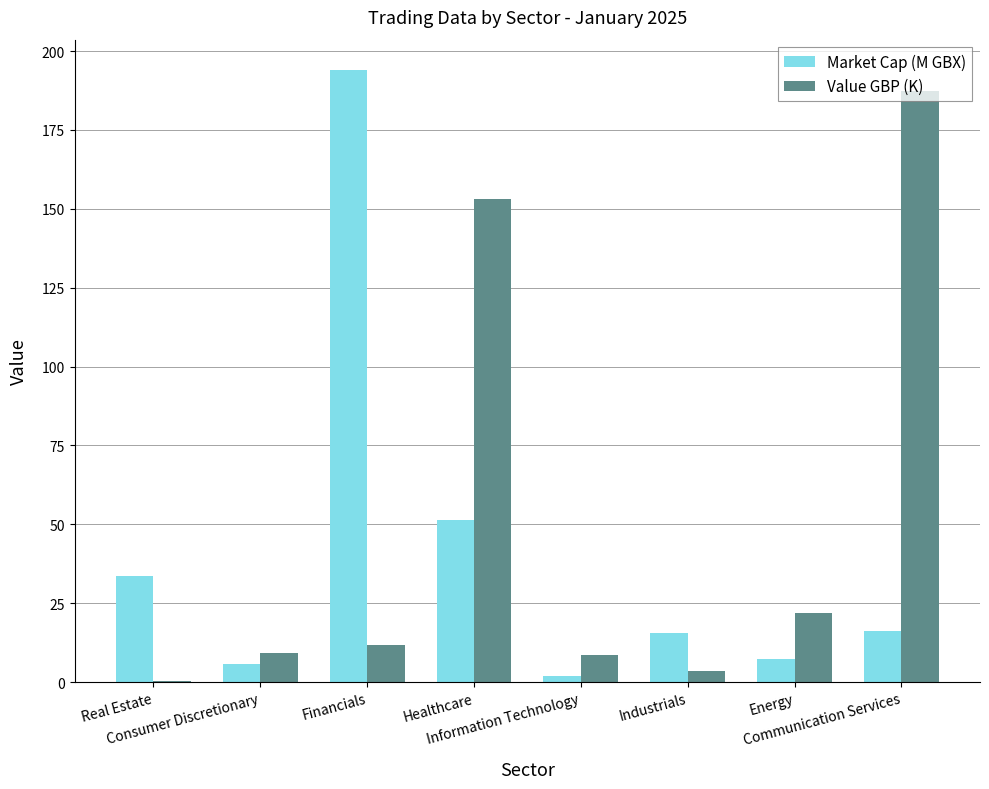

What are all the series names shown in the legend?

Market Cap (M GBX), Value GBP (K)